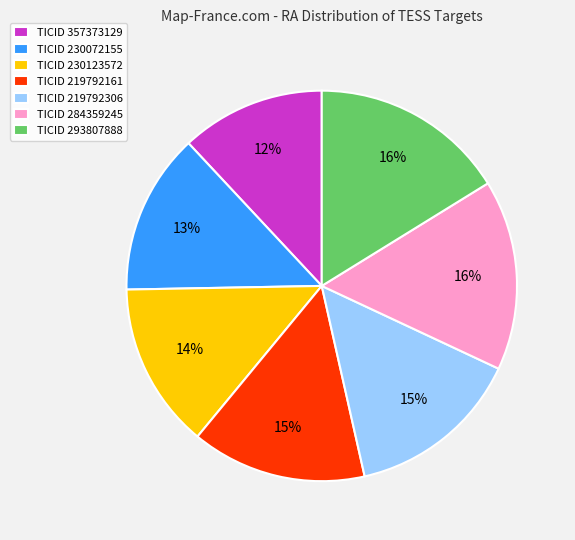

Do TICID 219792306 and TICID 357373129 together represent more than half of the pie?

No